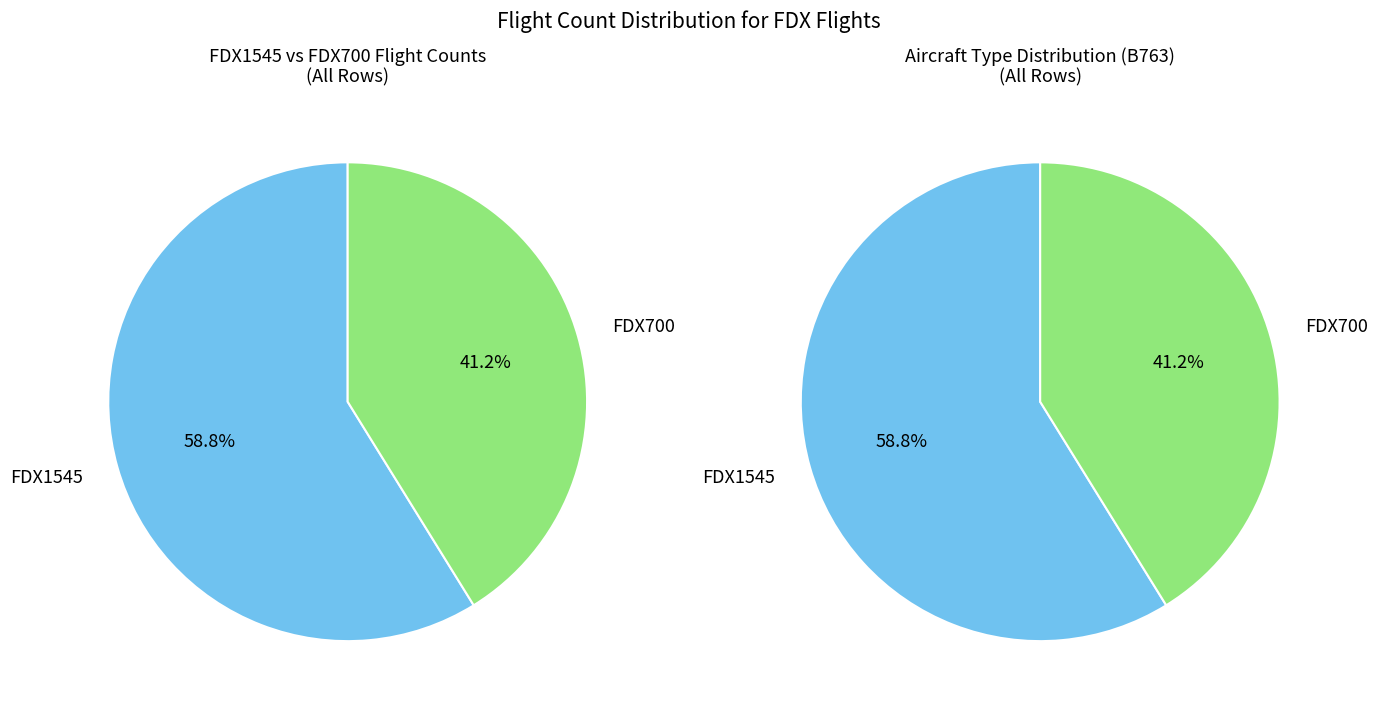

Rank the categories by value from lowest to highest.

FDX700, FDX1545